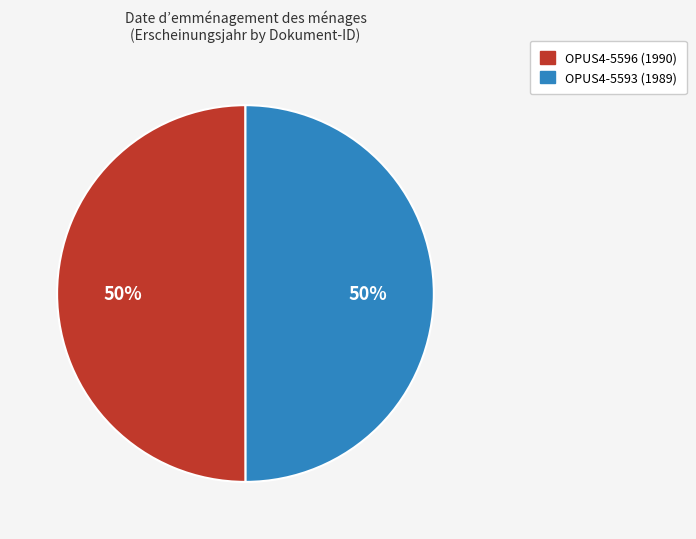

How many slices are in this pie chart?

2